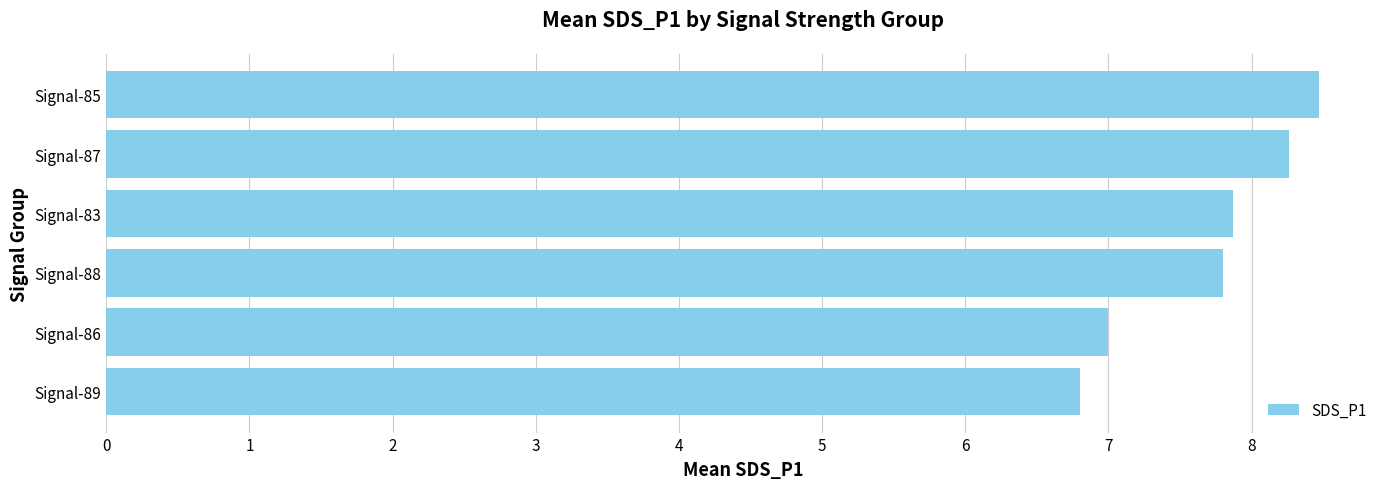

Between Signal-87 and Signal-85, which is larger?

Signal-85